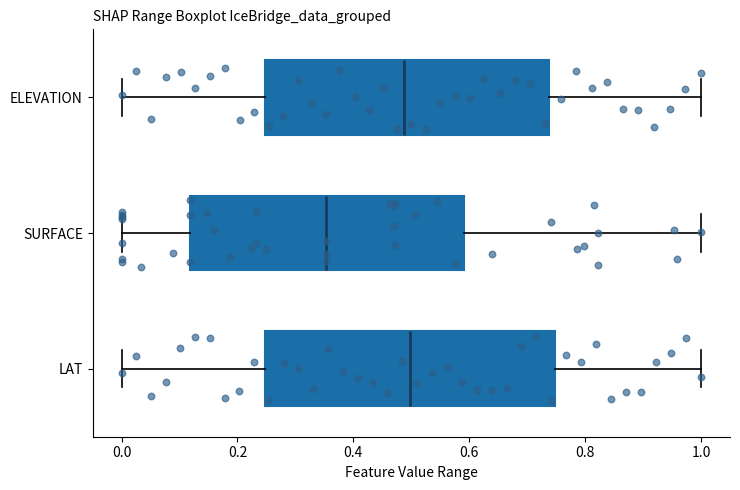

Reading bottom to top, read every box against the x-axis: the position of its median line, the range the box covers, and the ends of its whiskers. The values are not printed on the chart, so give them approximately, as read against the axis.

LAT: median 0.50, box 0.24 to 0.74, whiskers 0.00 to 1.00
SURFACE: median 0.36, box 0.12 to 0.60, whiskers 0.00 to 1.00
ELEVATION: median 0.48, box 0.24 to 0.74, whiskers 0.00 to 1.00